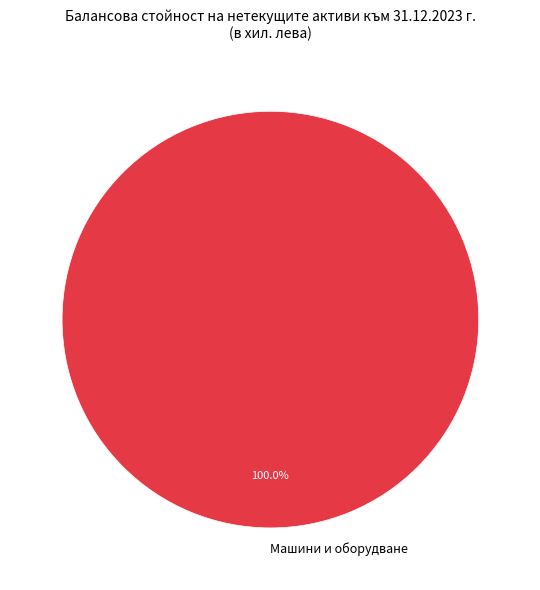

Which slice represents more than half of the pie?

Машини и оборудване